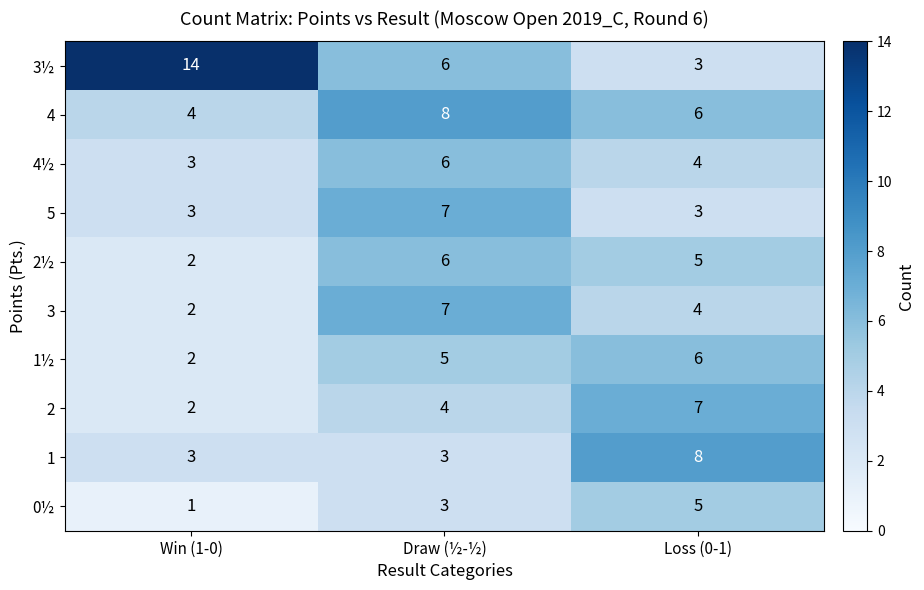

Which series has the largest total across all categories?

3½